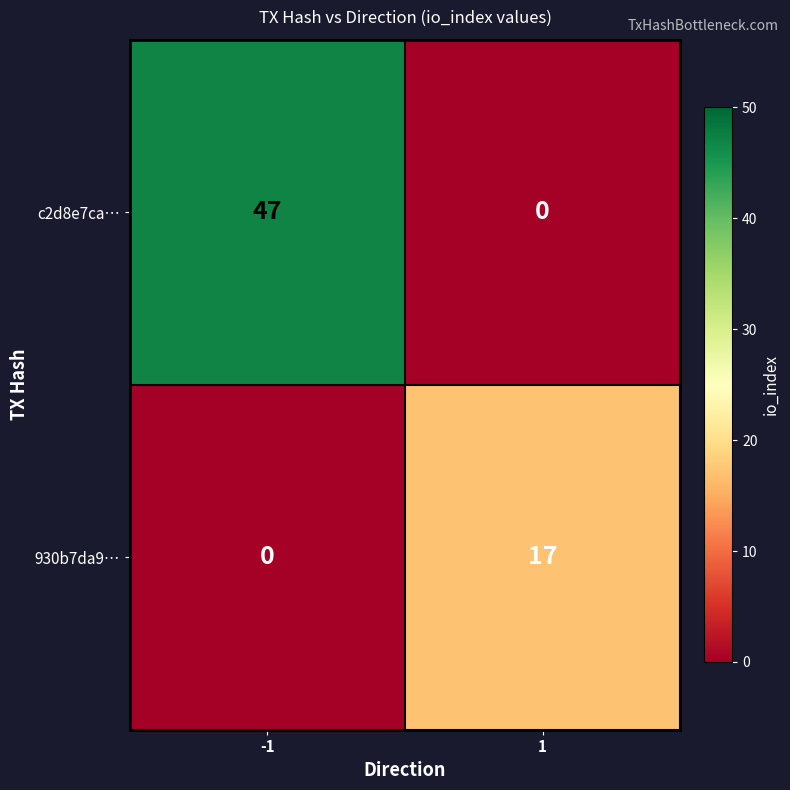

How many categories are shown in the chart?

2